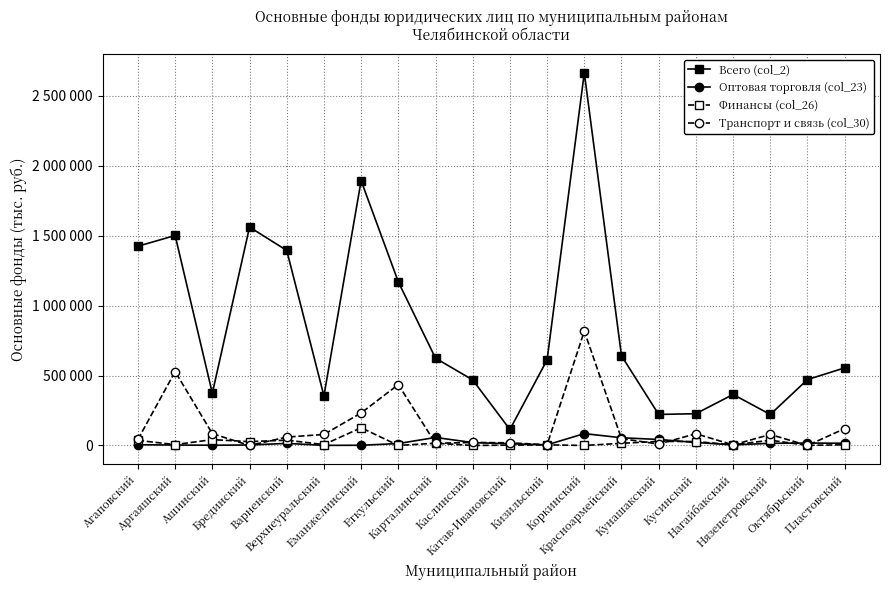

What are all the series names shown in the legend?

Всего (col_2), Оптовая торговля (col_23), Финансы (col_26), Транспорт и связь (col_30)